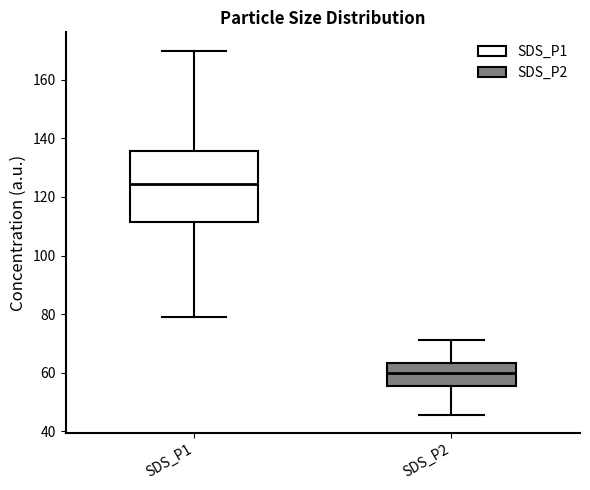

Reading left to right, read every box against the y-axis: the position of its median line, the range the box covers, and the ends of its whiskers. The values are not printed on the chart, so give them approximately, as read against the axis.

SDS_P1: median 124, box 112 to 136, whiskers 80 to 170
SDS_P2: median 60, box 56 to 64, whiskers 46 to 72